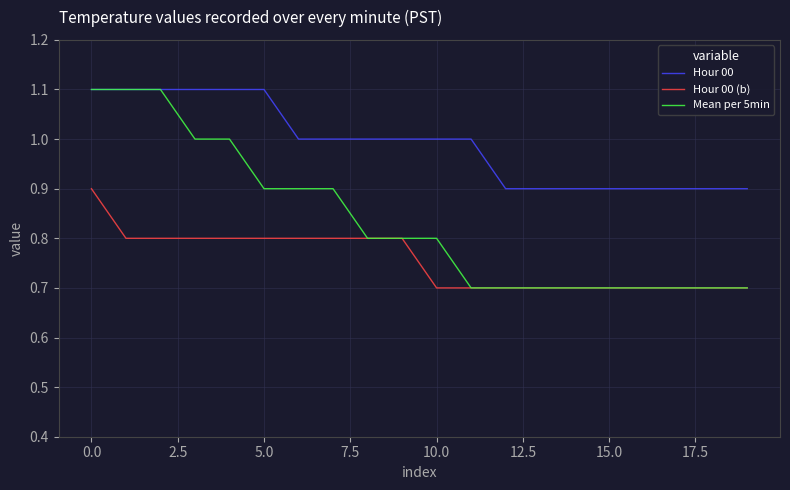

Reading right to left, list all the values displayed in this chart.

Hour 00: 0.9	0.9	0.9	0.9	0.9	0.9	0.9	0.9	1.0	1.0	1.0	1.0	1.0	1.0	1.1	1.1	1.1	1.1	1.1	1.1
Hour 00 (b): 0.7	0.7	0.7	0.7	0.7	0.7	0.7	0.7	0.7	0.7	0.8	0.8	0.8	0.8	0.8	0.8	0.8	0.8	0.8	0.9
Mean per 5min: 0.7	0.7	0.7	0.7	0.7	0.7	0.7	0.7	0.7	0.8	0.8	0.8	0.9	0.9	0.9	1.0	1.0	1.1	1.1	1.1